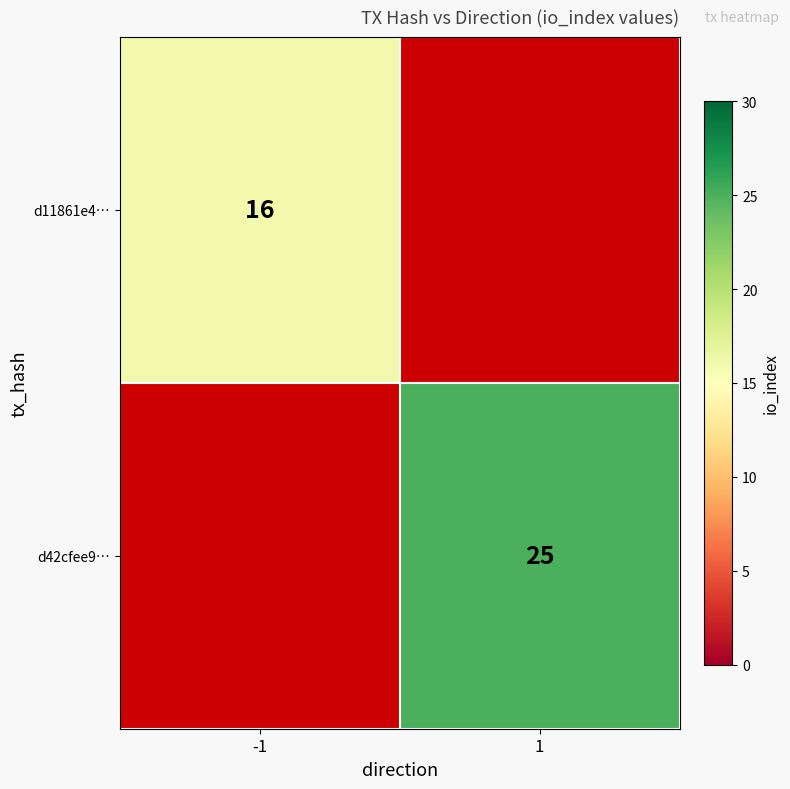

The value of d11861e4… at -1 is 23.1. True or false?

False